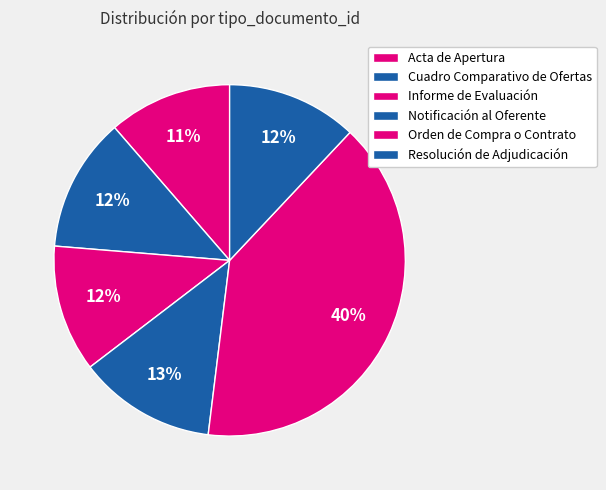

To the nearest percent, what is the average slice percentage?

17%